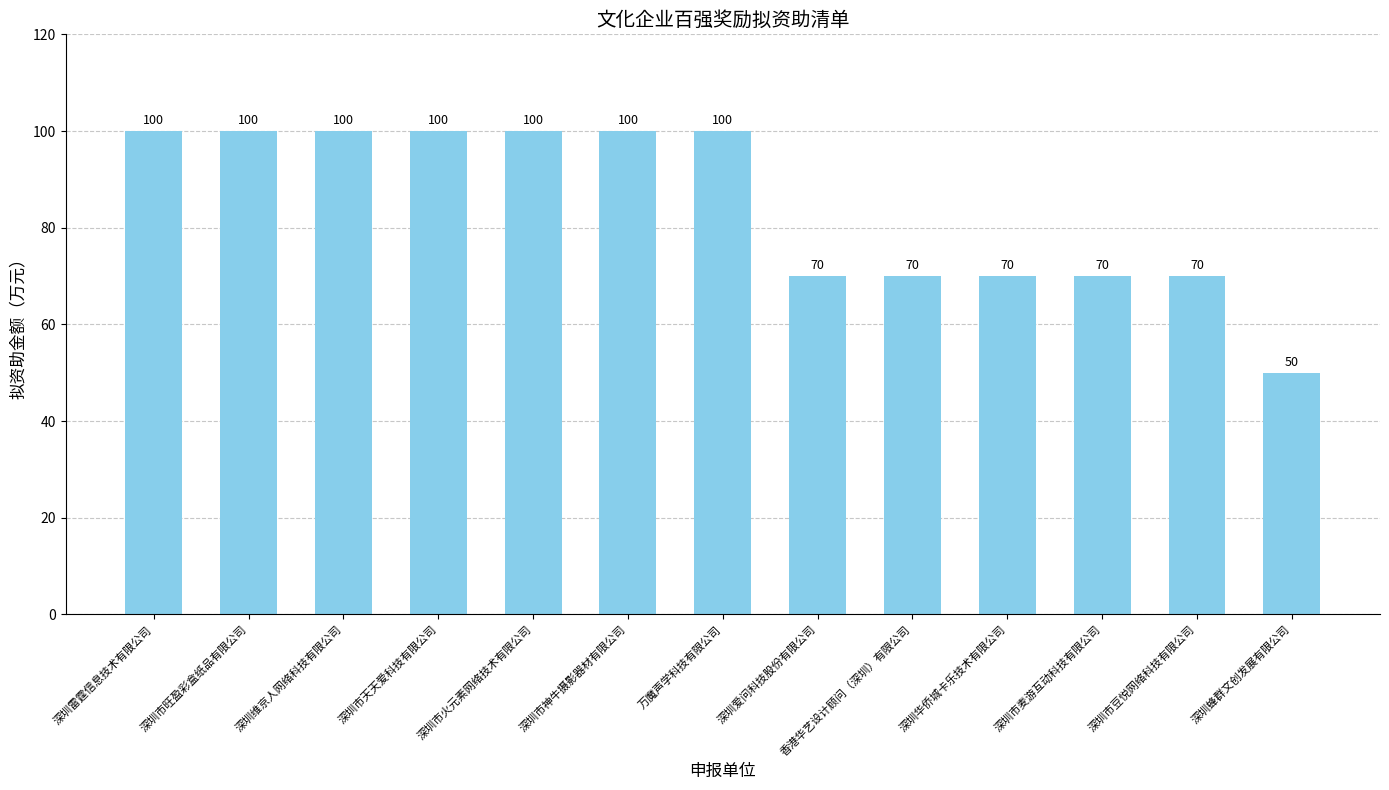

What is the label of the 11th bar from the left?

深圳市麦游互动科技有限公司